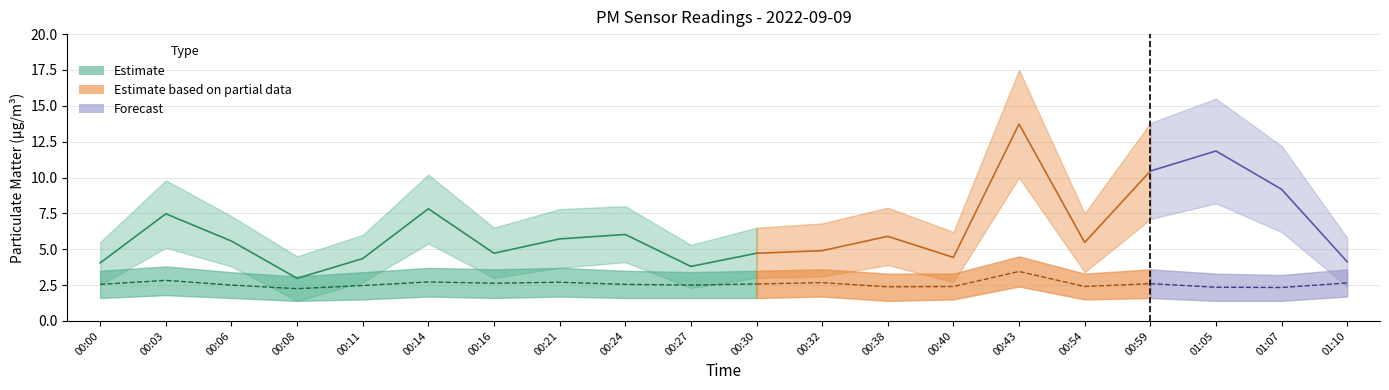

True or false: P1 has more than 1 points higher than both neighbors.

True